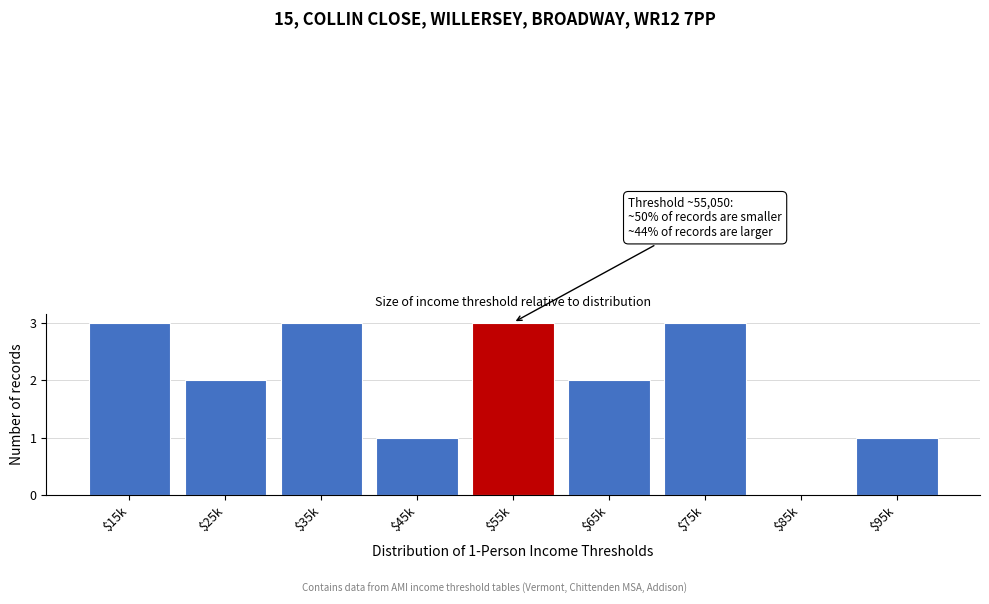

The value at $25k is 2. True or false?

True